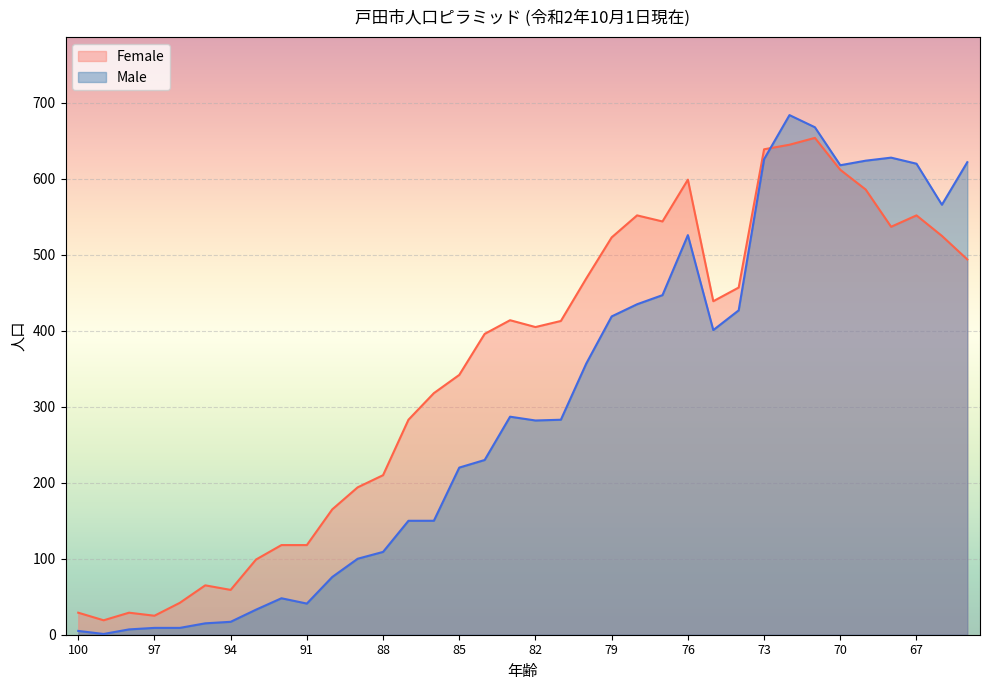

At which category is the sum across all series the highest?

72